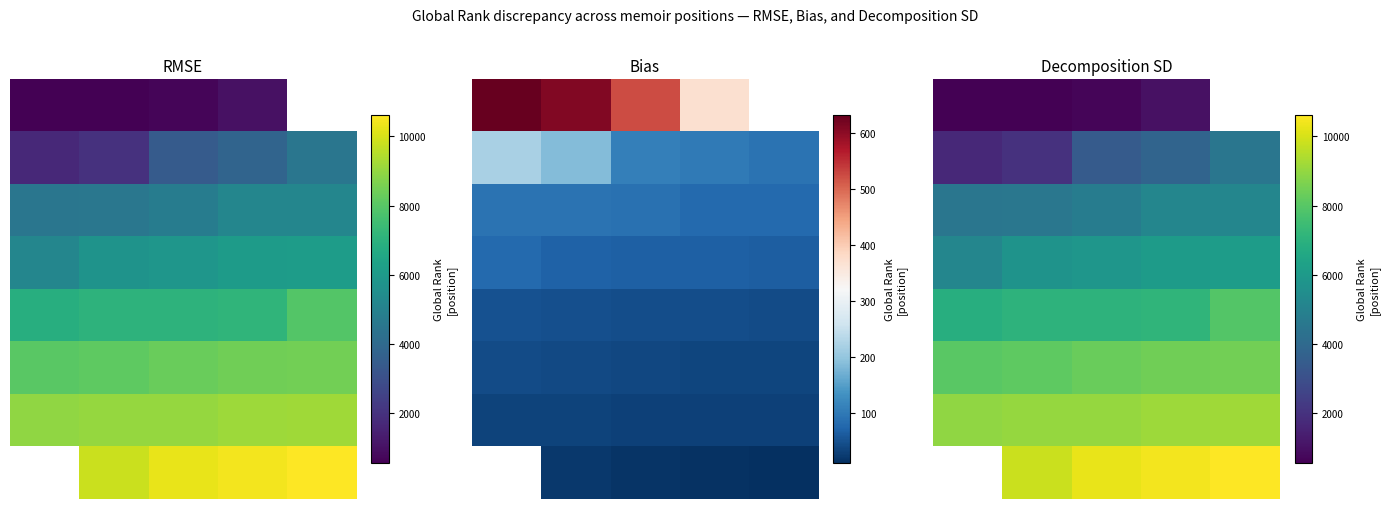

Which has a higher value, 0 or 2?

2